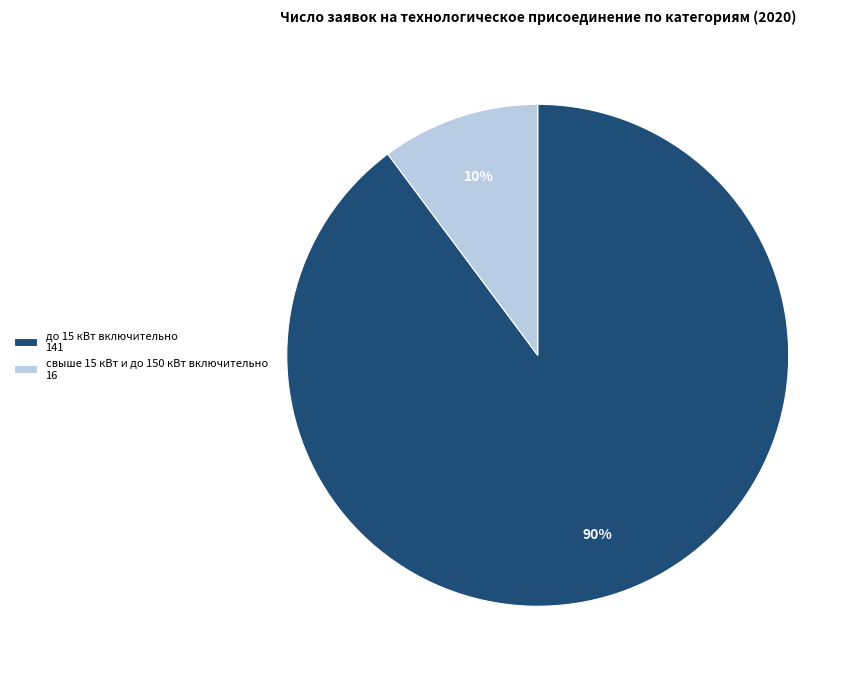

True or false: до 15 кВт включительно 141 accounts for 90% of the total.

True